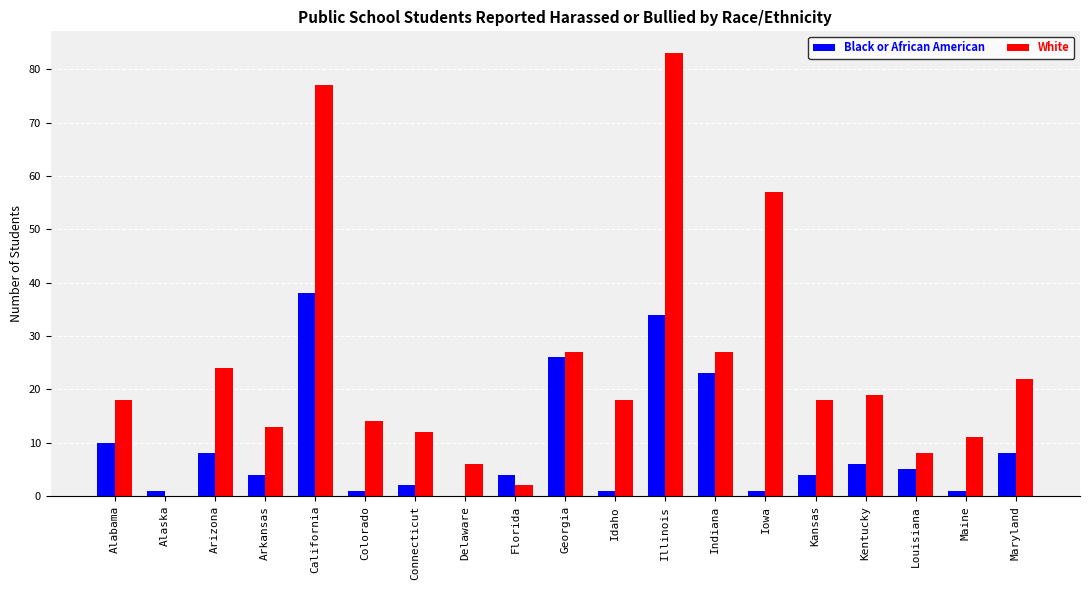

How many series are shown in this chart?

2